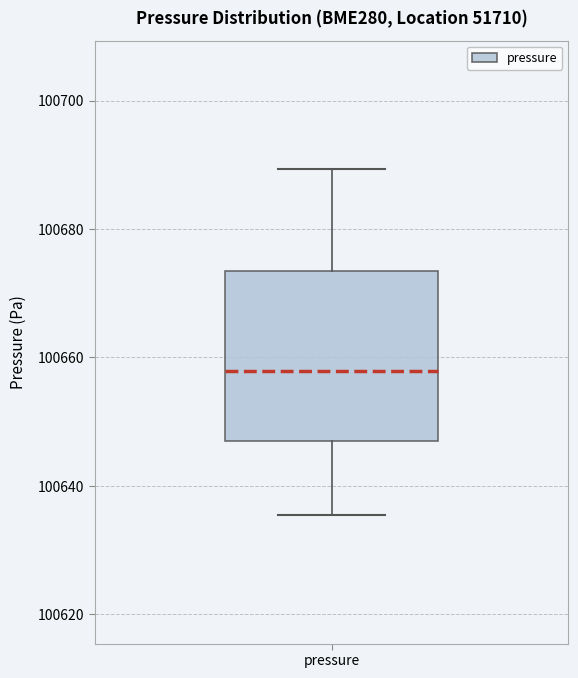

Transcribe this box plot: give where the median line is, the range the box spans, and where the two whiskers end, as read against the y-axis. The values are not printed on the chart, so give them approximately, as read against the axis.

median 100658, box 100646 to 100674, whiskers 100636 to 100690